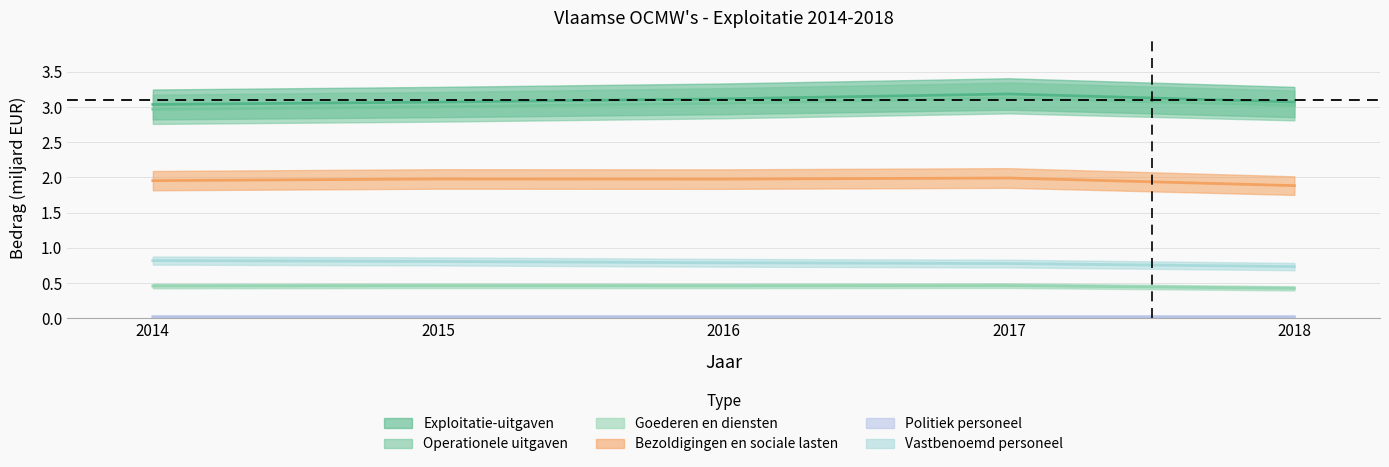

True or false: Exploitatie-uitgaven and Politiek personeel cross at least once.

False